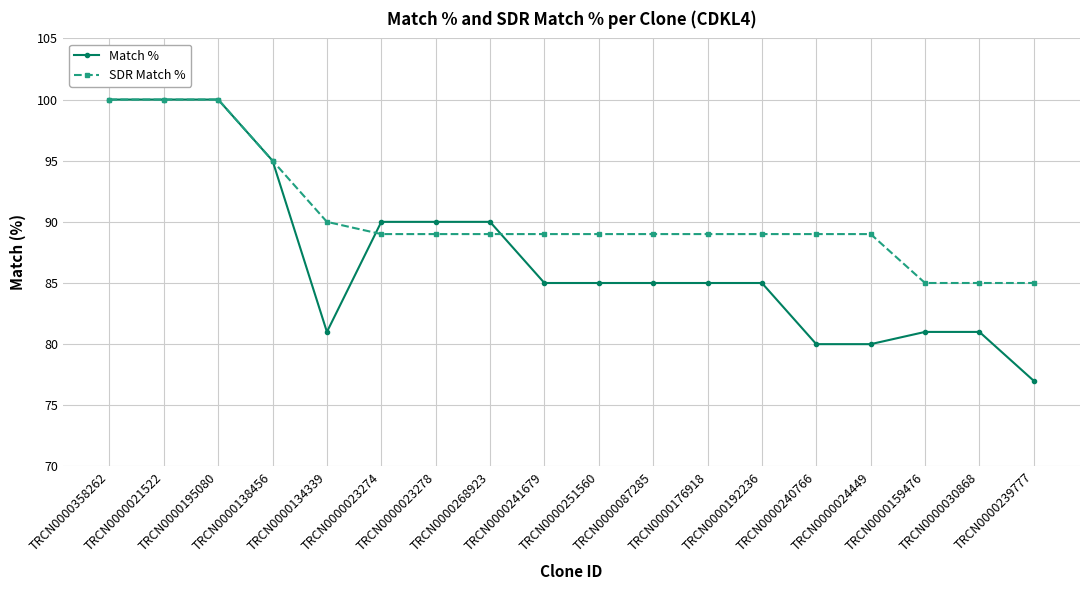

List the series in order of their overall mean, highest first.

SDR Match %, Match %